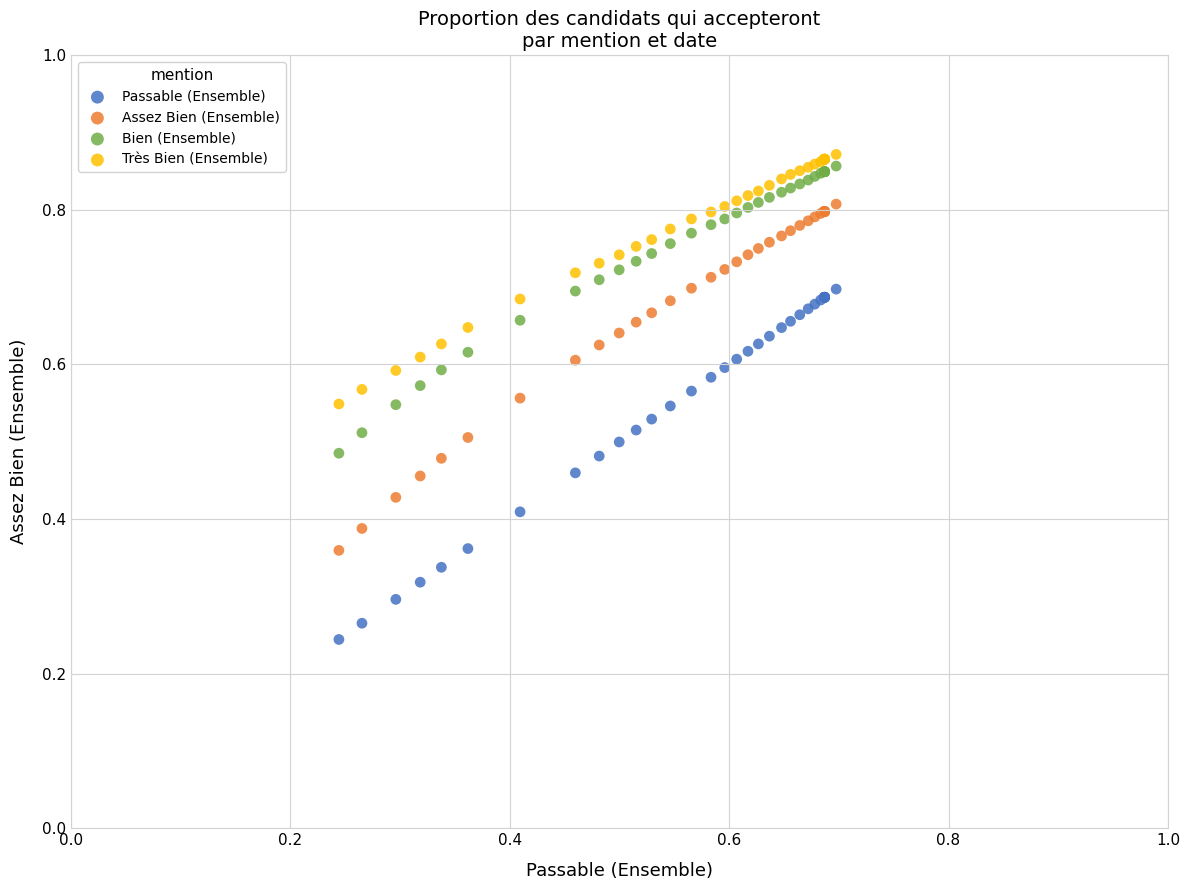

Which series has the largest Y range (max minus min)?

Passable (Ensemble)